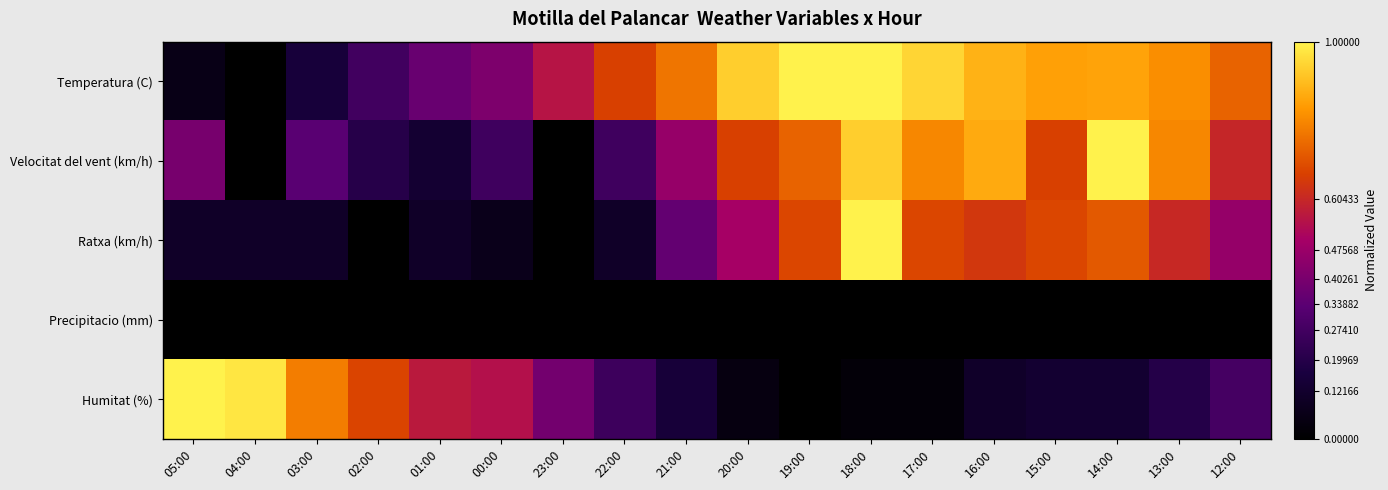

Which series has the largest total across all categories?

Temperatura (C)